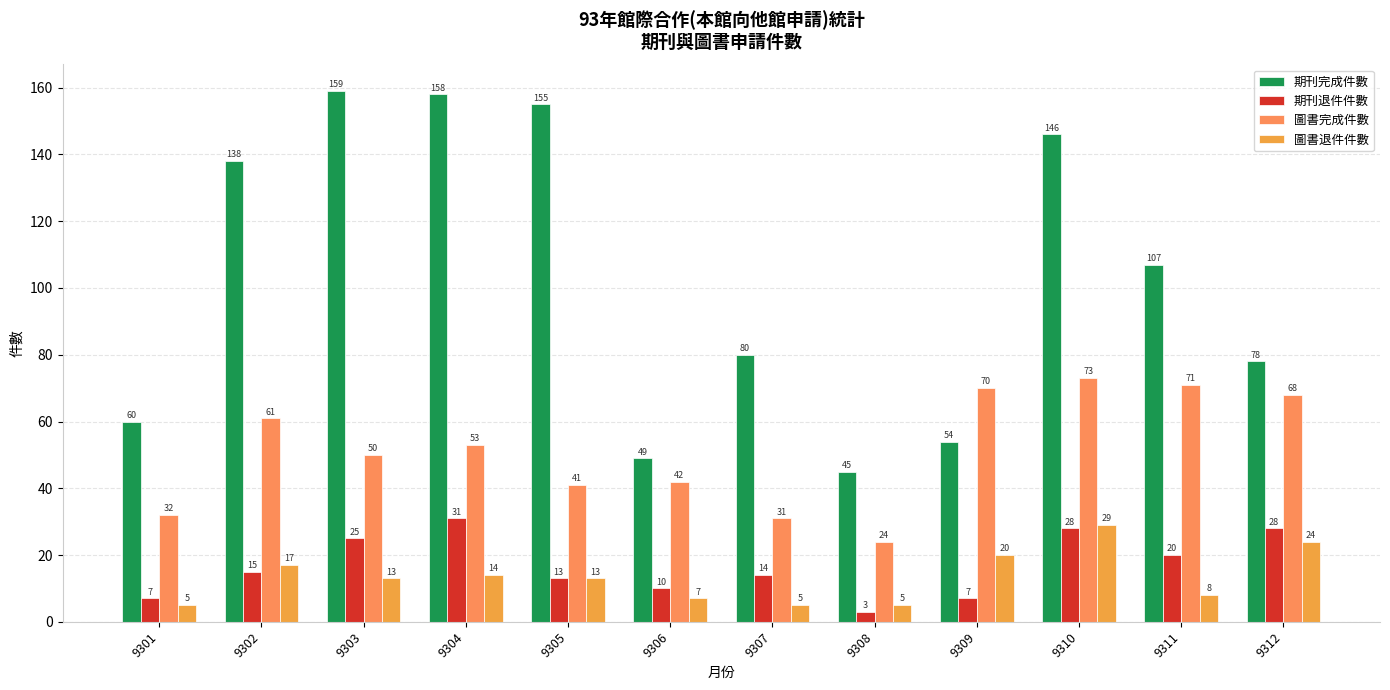

What is the value of the 期刊完成件數 bar at the 4th from the left?

158